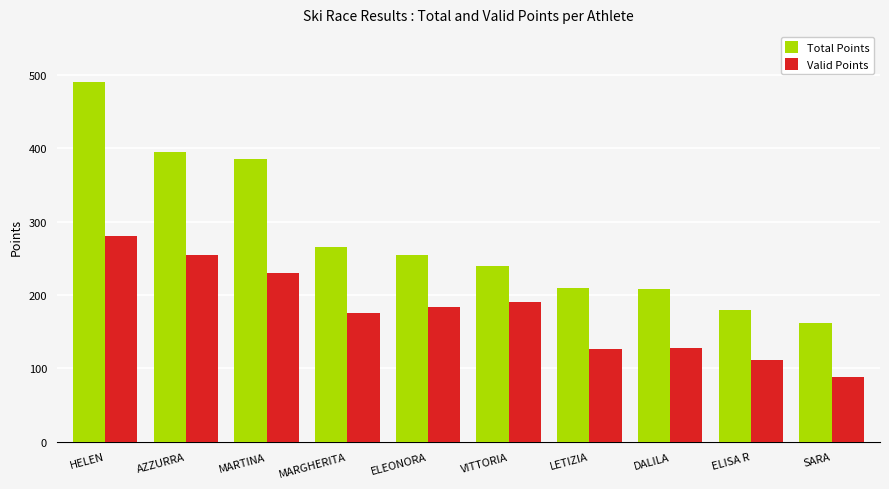

Rank the series at VITTORIA from highest to lowest value.

Total Points, Valid Points